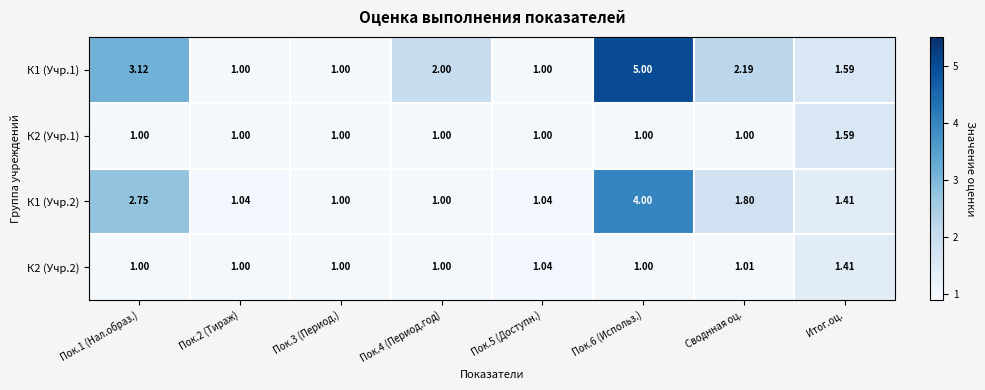

Which series has the widest spread of values?

К1 (Учр.1)